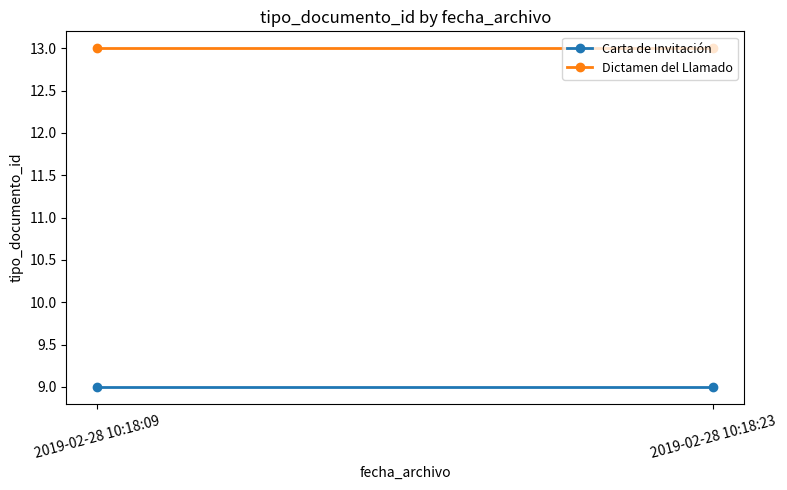

Reading left to right, transcribe all the data shown in this chart.

Carta de Invitación: 2019-02-28 10:18:09=9	2019-02-28 10:18:23=9
Dictamen del Llamado: 2019-02-28 10:18:09=13	2019-02-28 10:18:23=13